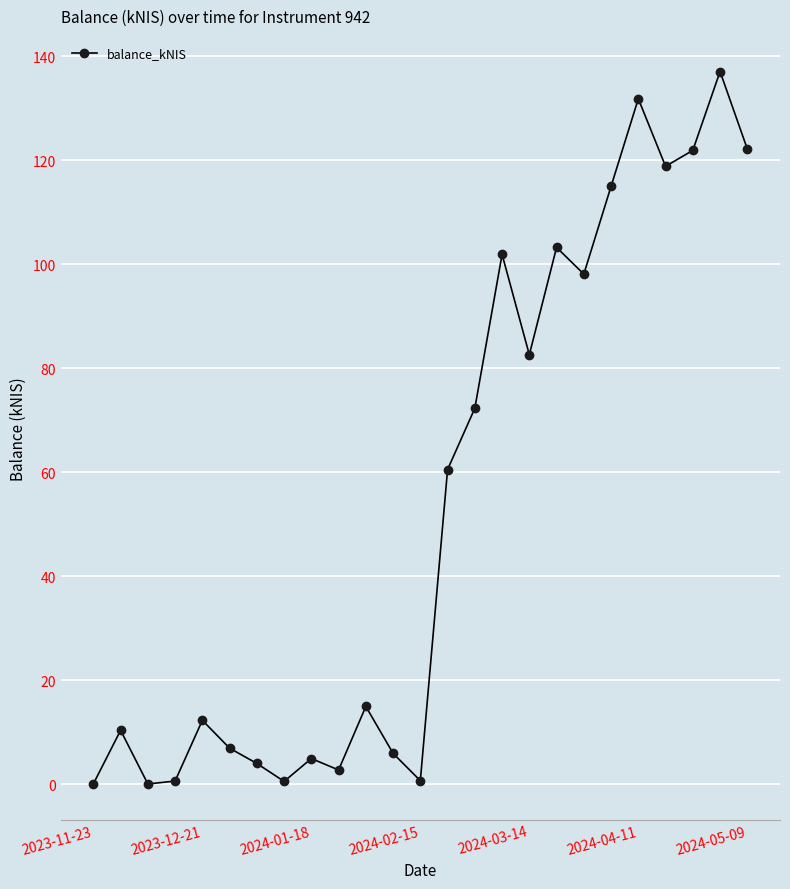

What is the difference between the maximum and minimum values?

137.1